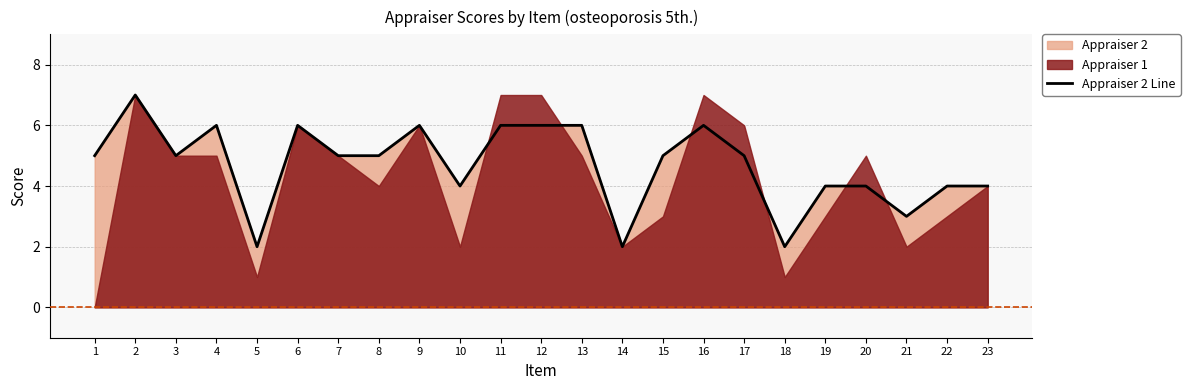

The value at 18 is 1. True or false?

False